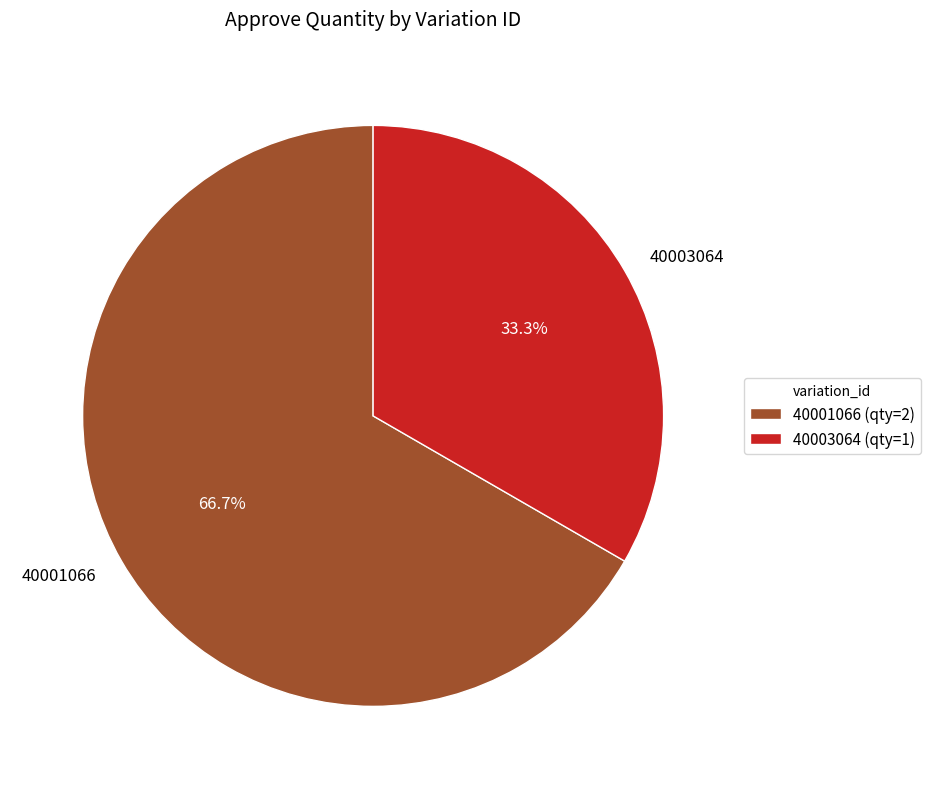

Combined, do 40003064 and 40001066 account for over 50%?

Yes